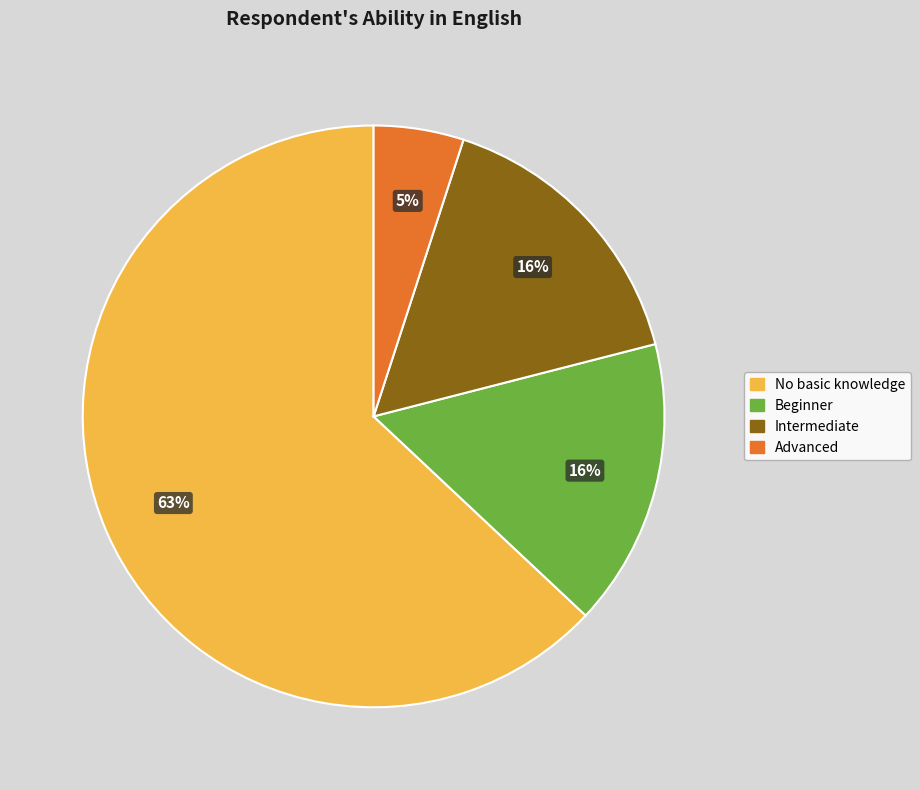

Is the sum of Advanced and No basic knowledge greater than half?

Yes